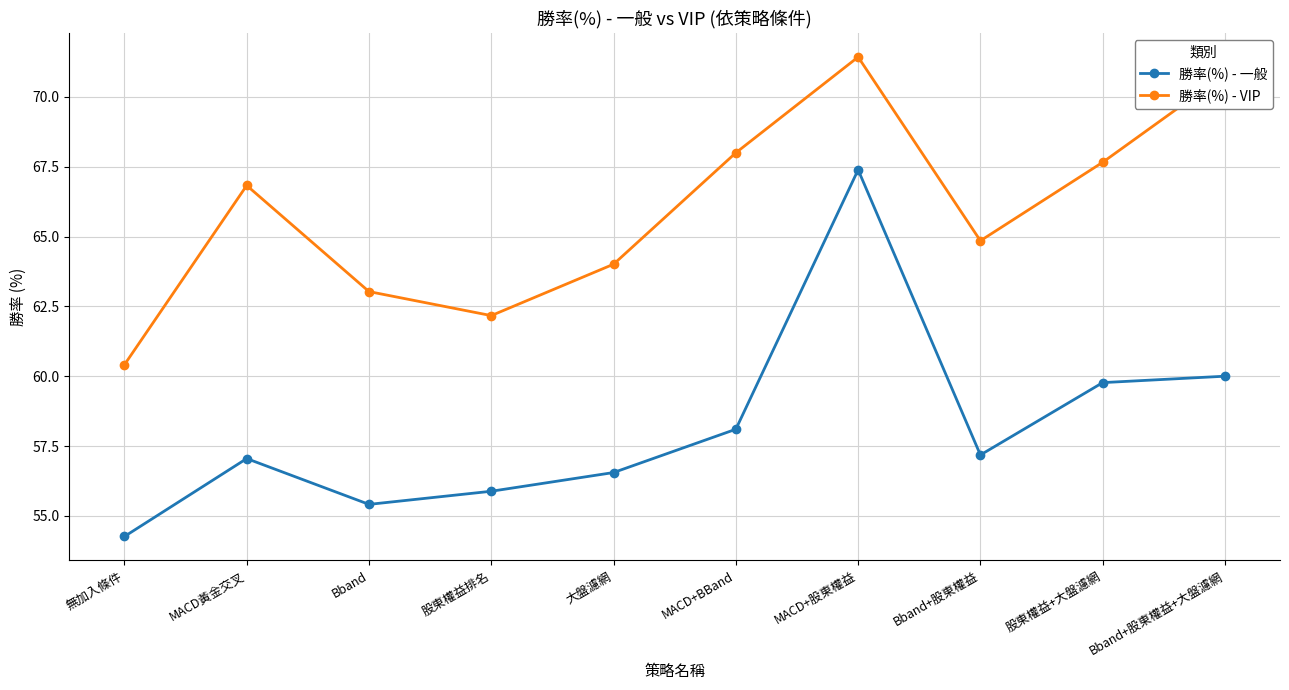

What is the difference between the second highest and second lowest values in the 勝率(%) - 一般 series?

4.6